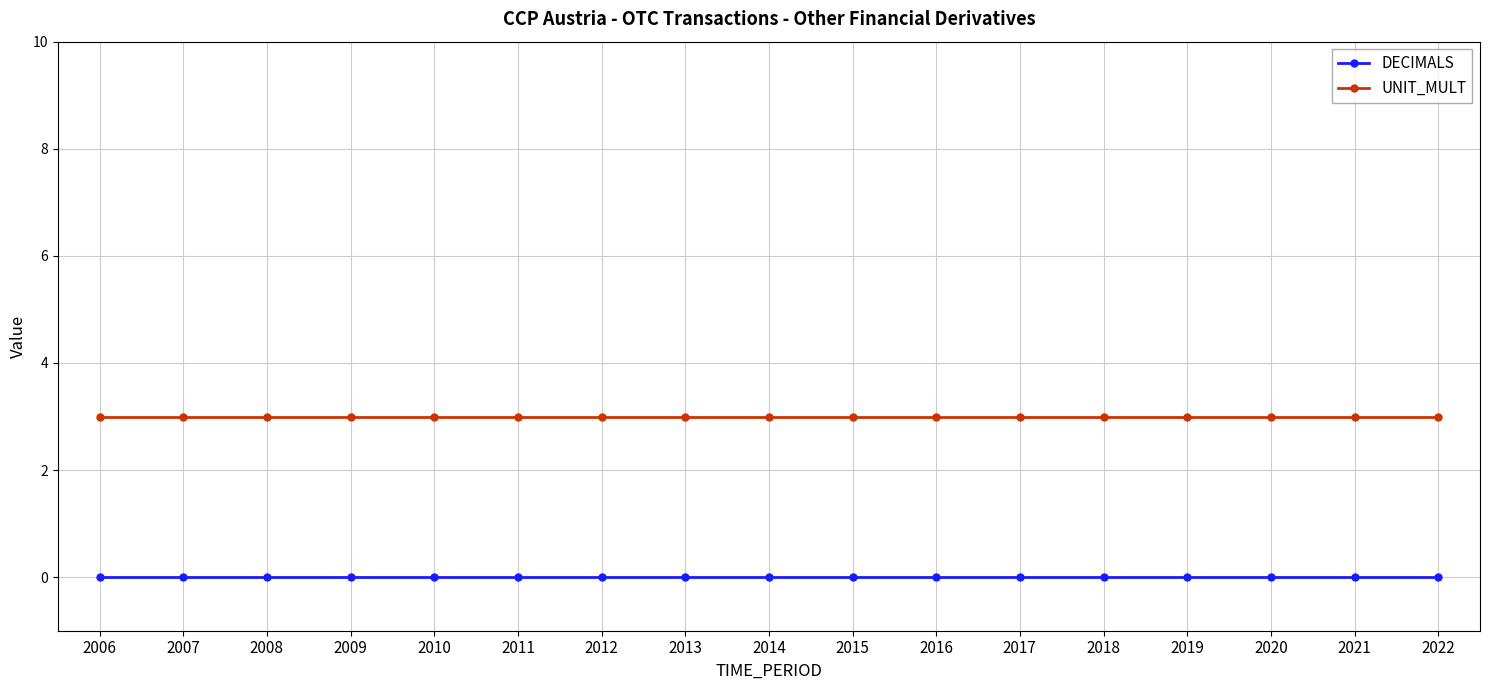

How many lines are shown in the chart?

2